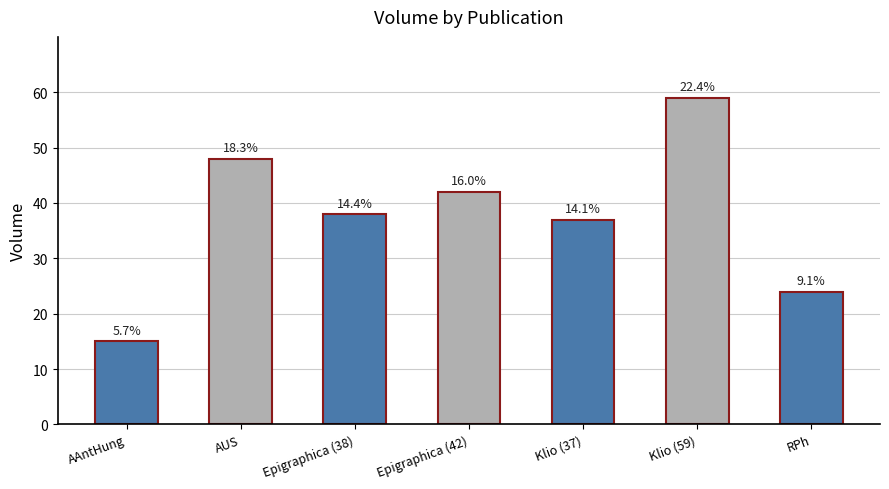

Reading left to right, extract all data points from this chart.

15	48	38	42	37	59	24